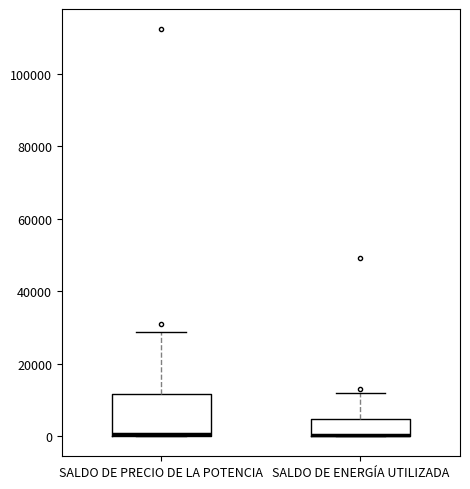

Where is the upper edge of the box for SALDO DE ENERGÍA UTILIZADA on the y-axis? The values are not printed on the chart, so give them approximately, as read against the axis.

4000